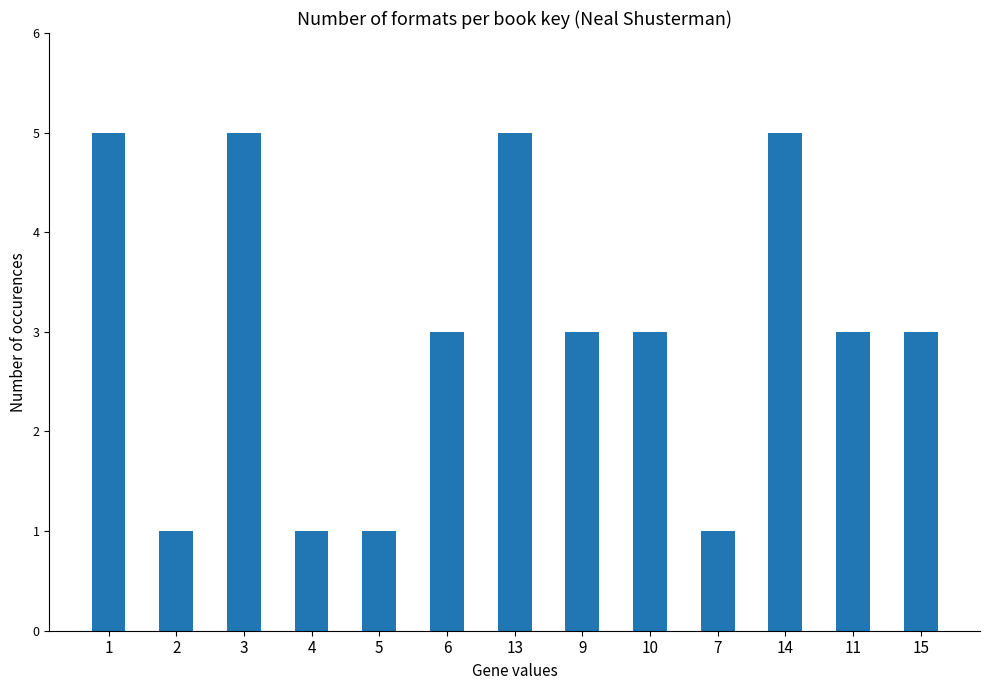

Where does the data first go above 3?

1